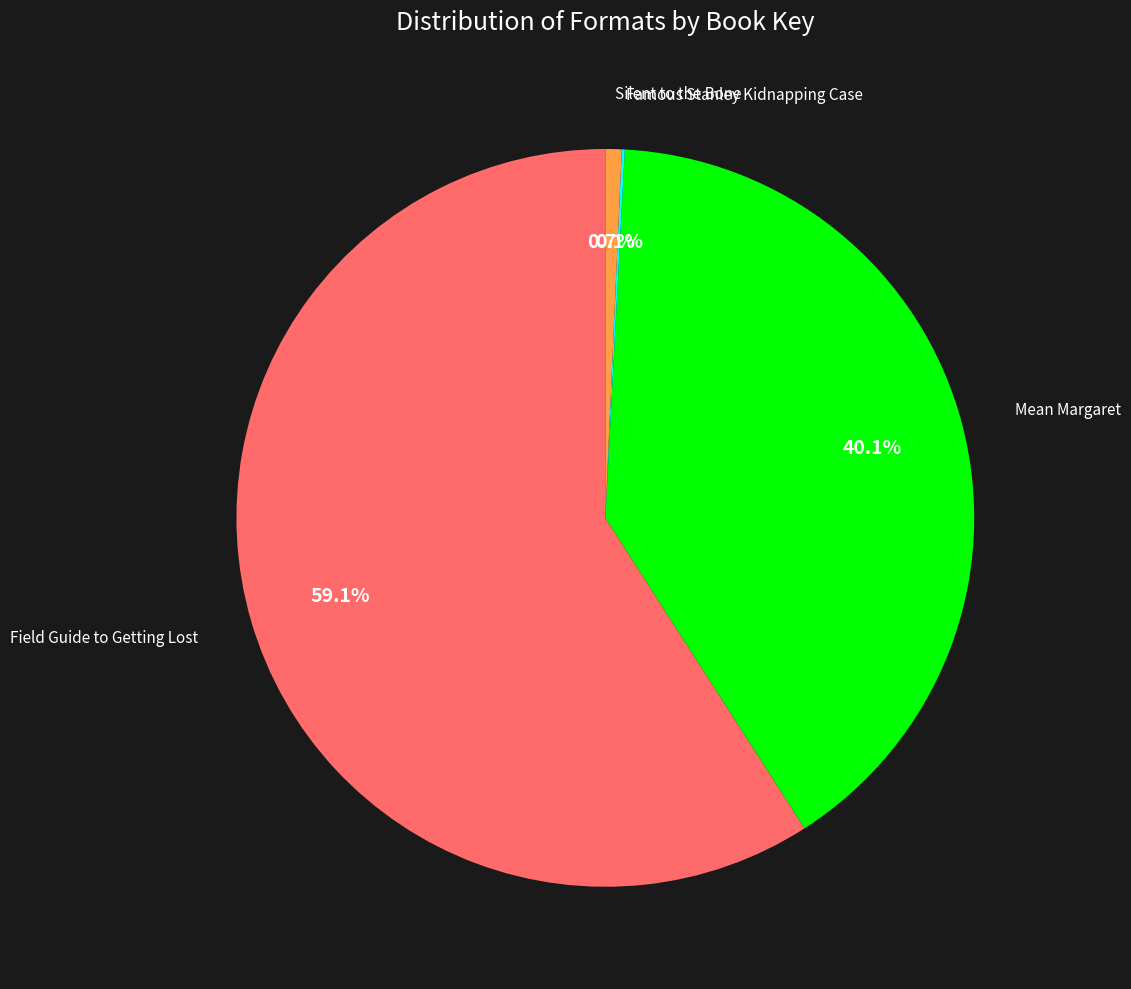

Is there any slice that represents more than half of the pie?

Yes